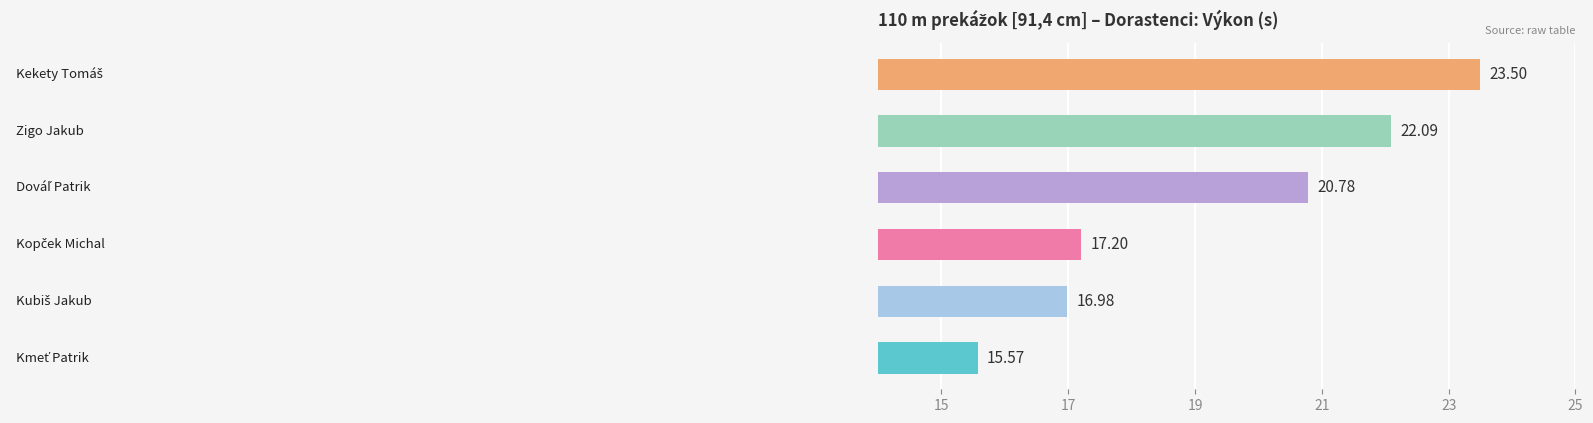

Does the chart contain stacked bars?

No